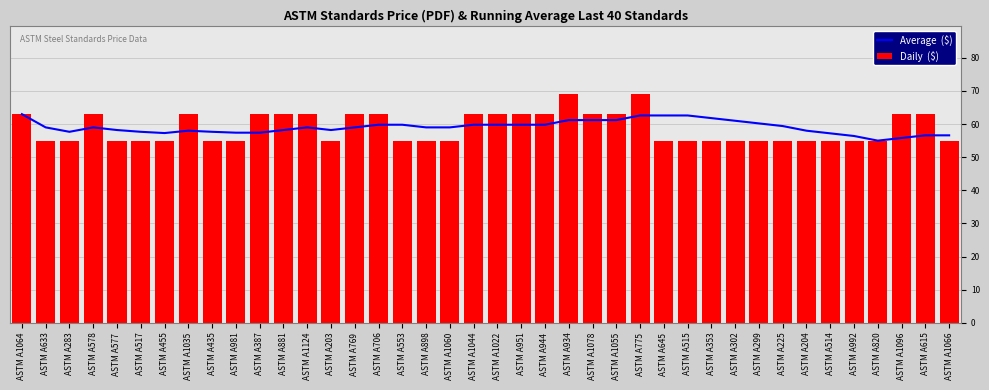

Which category has the lowest value in the Average  ($) series?

ASTM A820